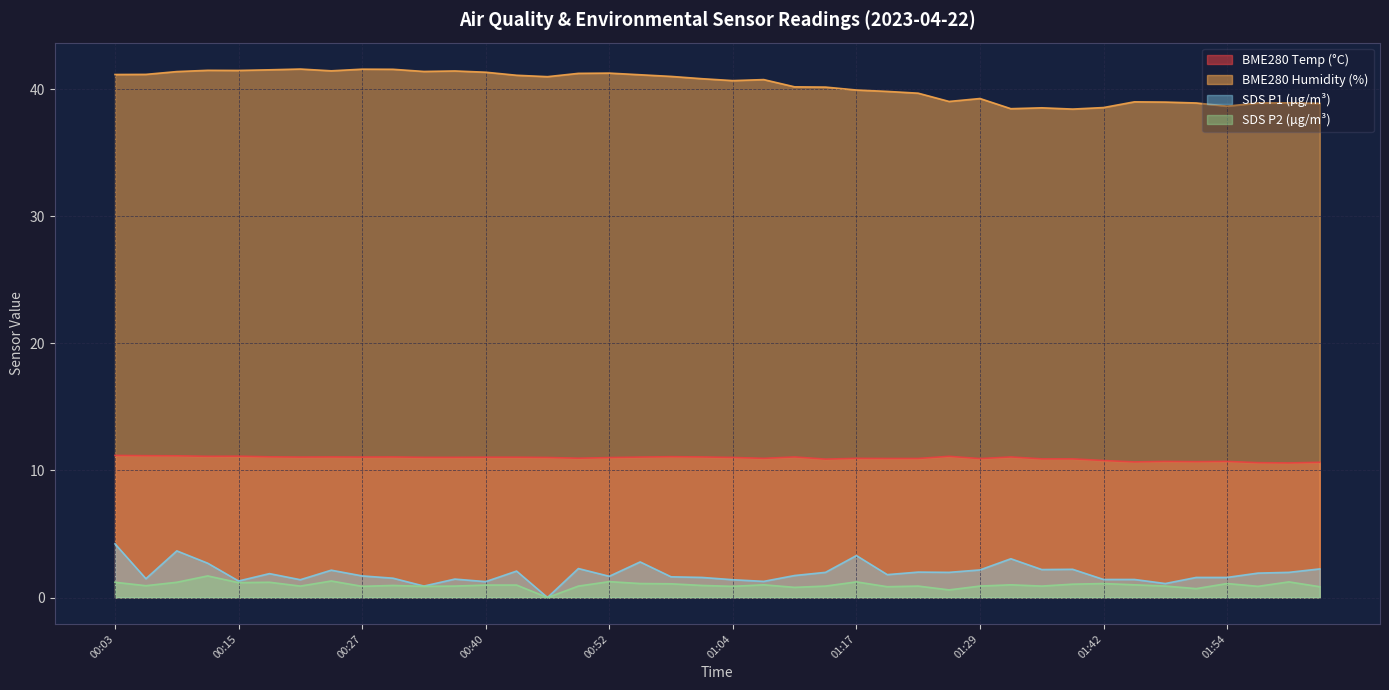

What is the difference between the maximum and second lowest values in the SDS_P1 series?

3.3